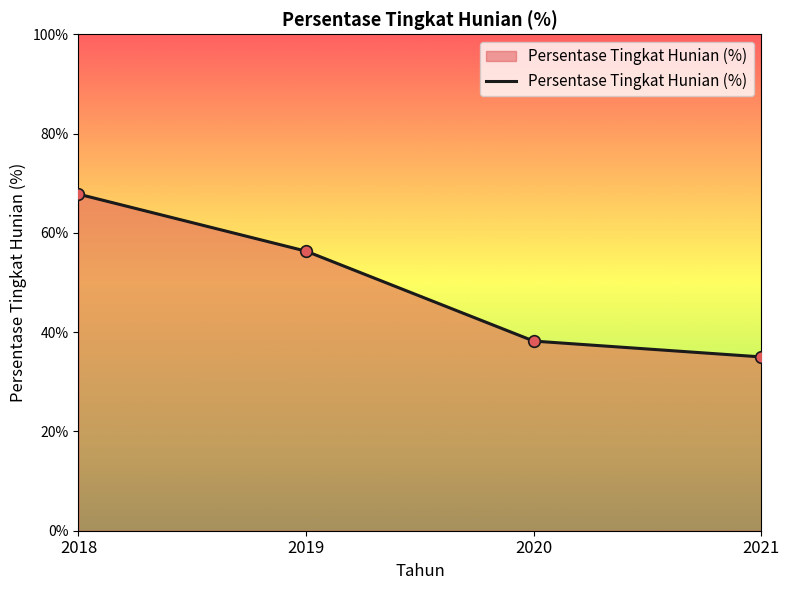

What is the change in value from 2020 to 2021?

-3.2